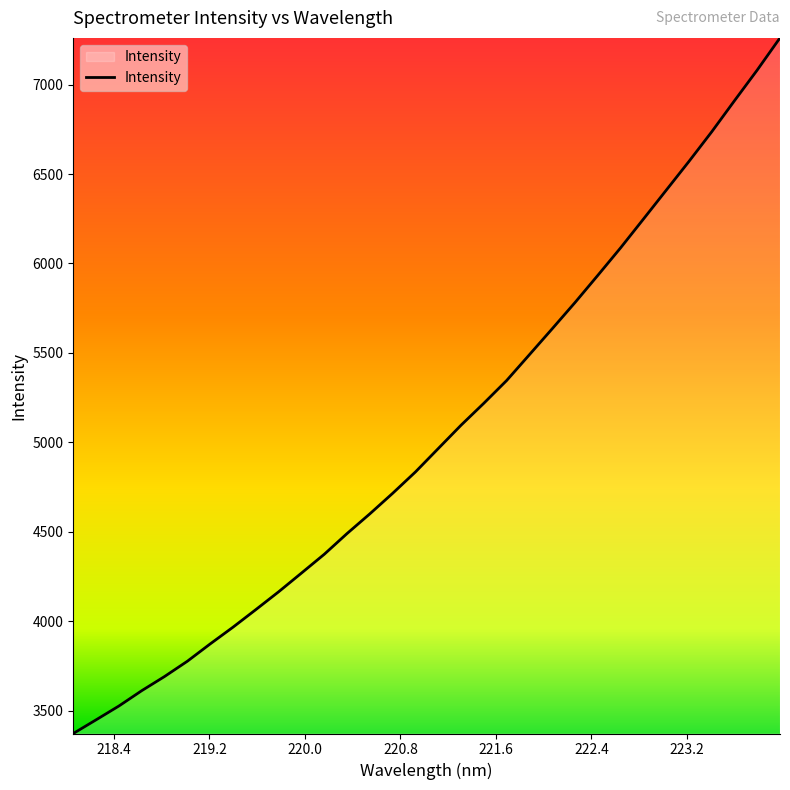

What is the greatest value displayed?

7260.6